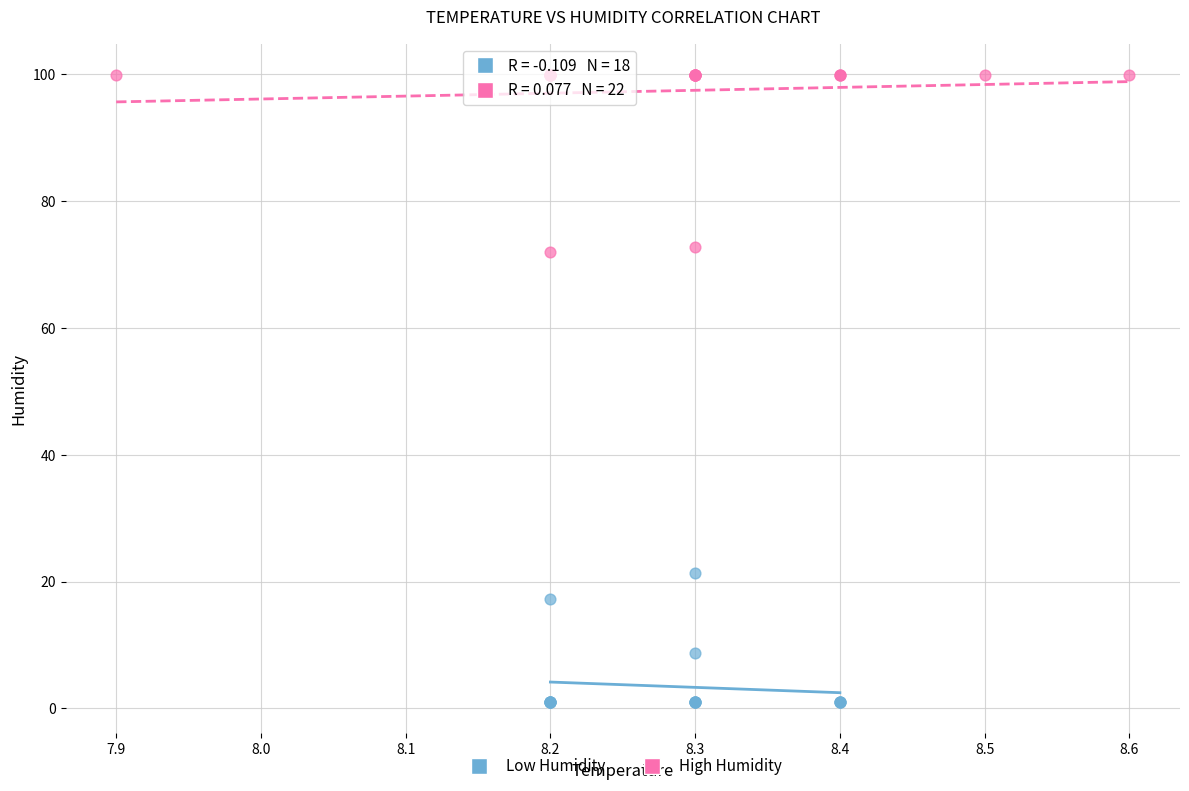

Which series has the largest Y range (max minus min)?

High Humidity